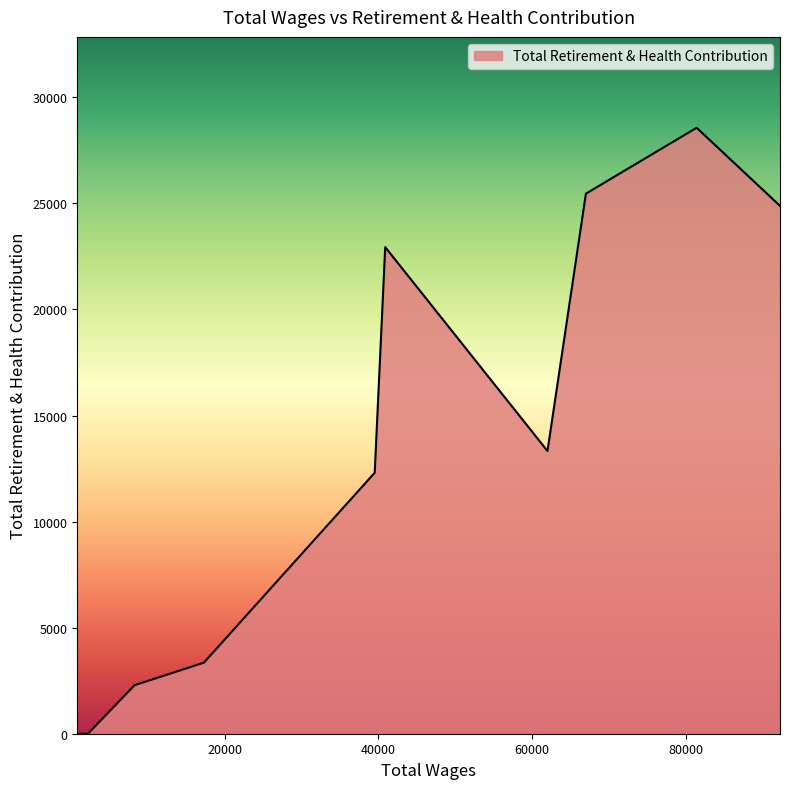

How many data points are less than 13329?

5